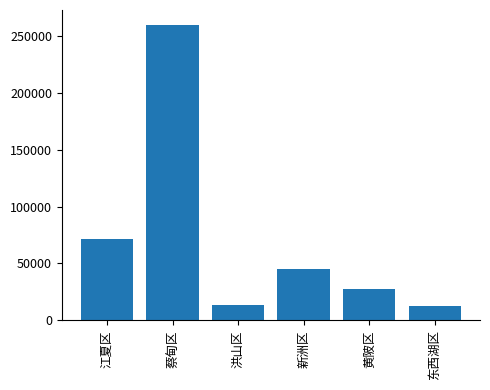

What is the label of the 3rd bar from the left?

洪山区